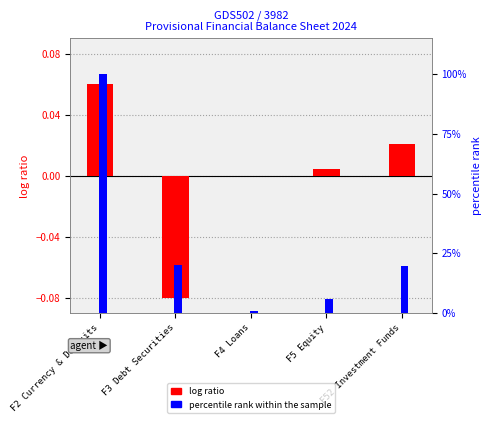

Which series has the largest total across all categories?

percentile rank within the sample